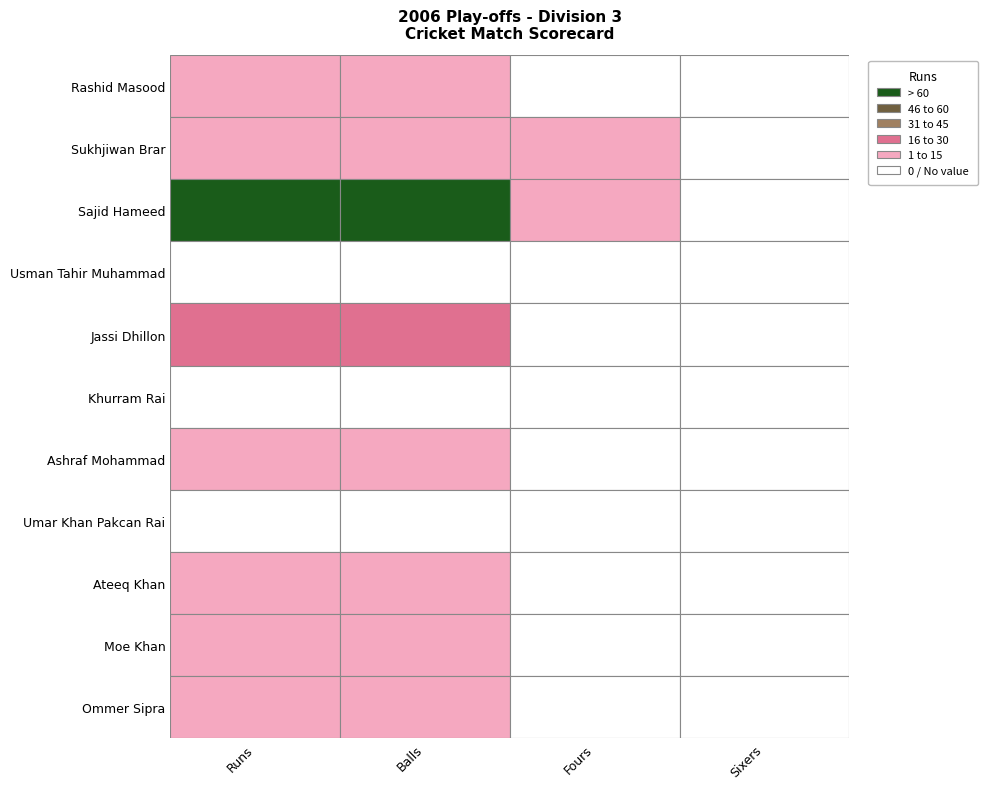

How many Sajid Hameed values are between 8 and 61?

3